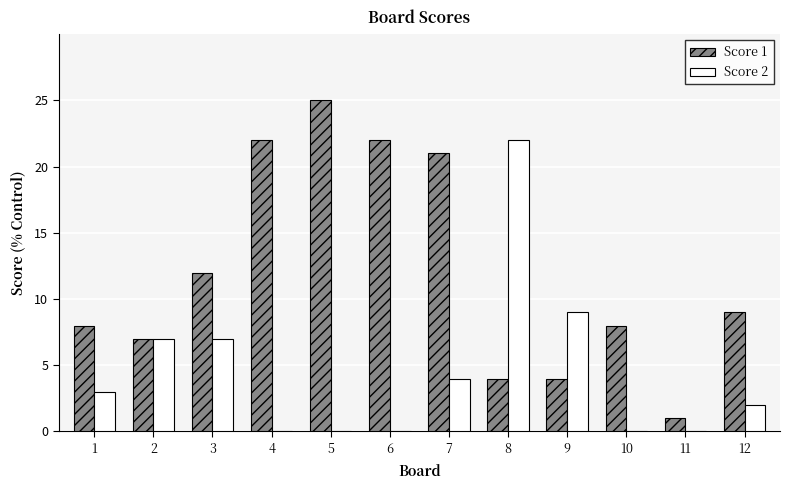

Which series changed the most between 6 and 11?

Score 1